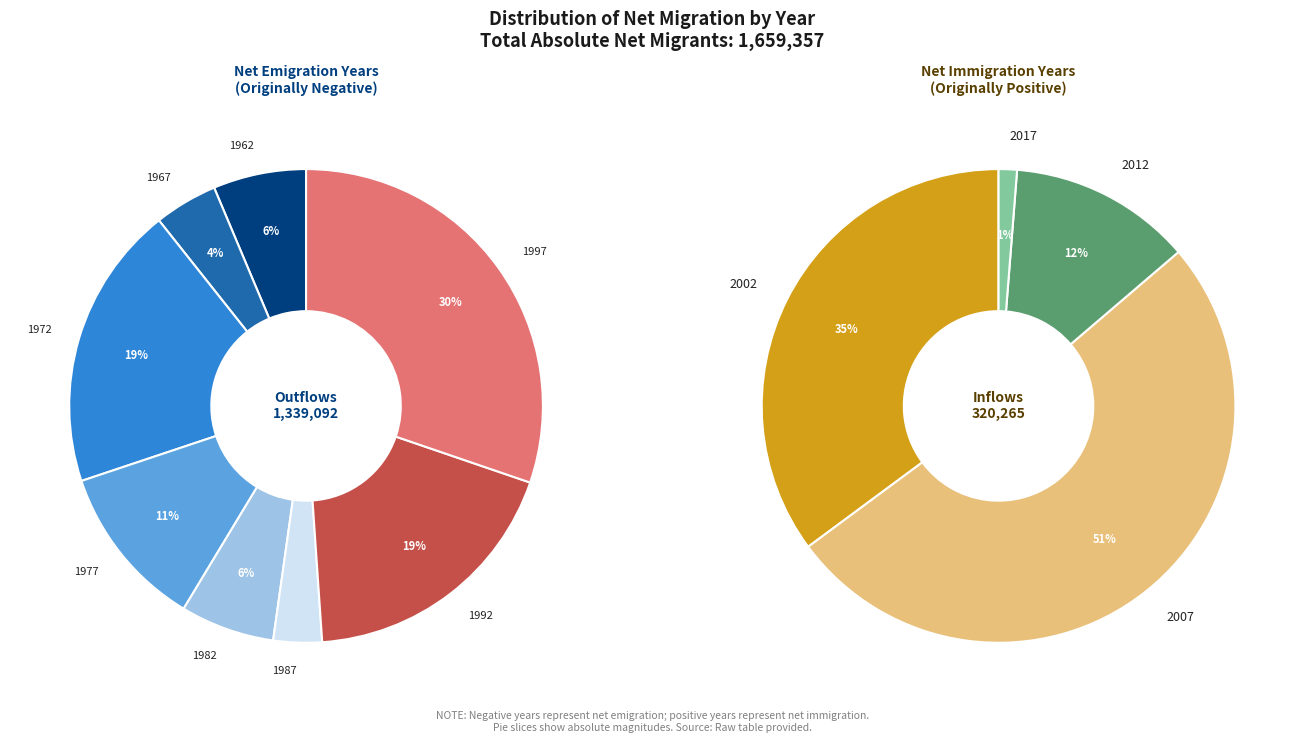

To the nearest percent, what percentage of the pie is 1992?

15%